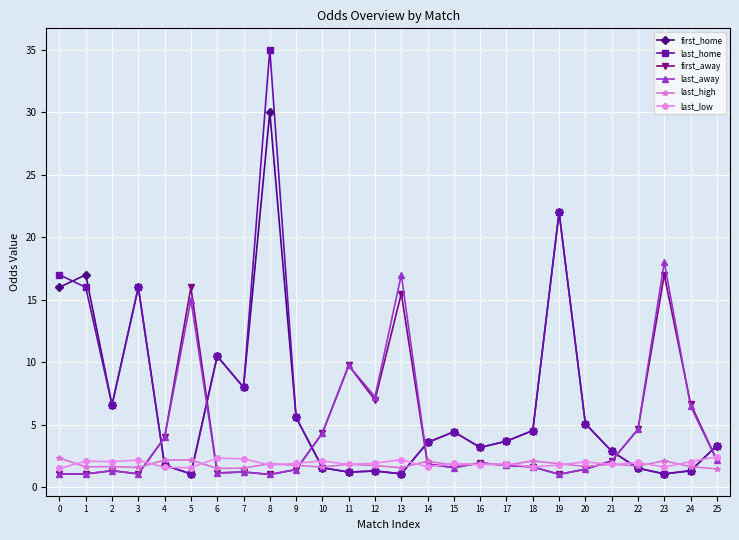

True or false: last_away has more than 0 points higher than both neighbors.

True